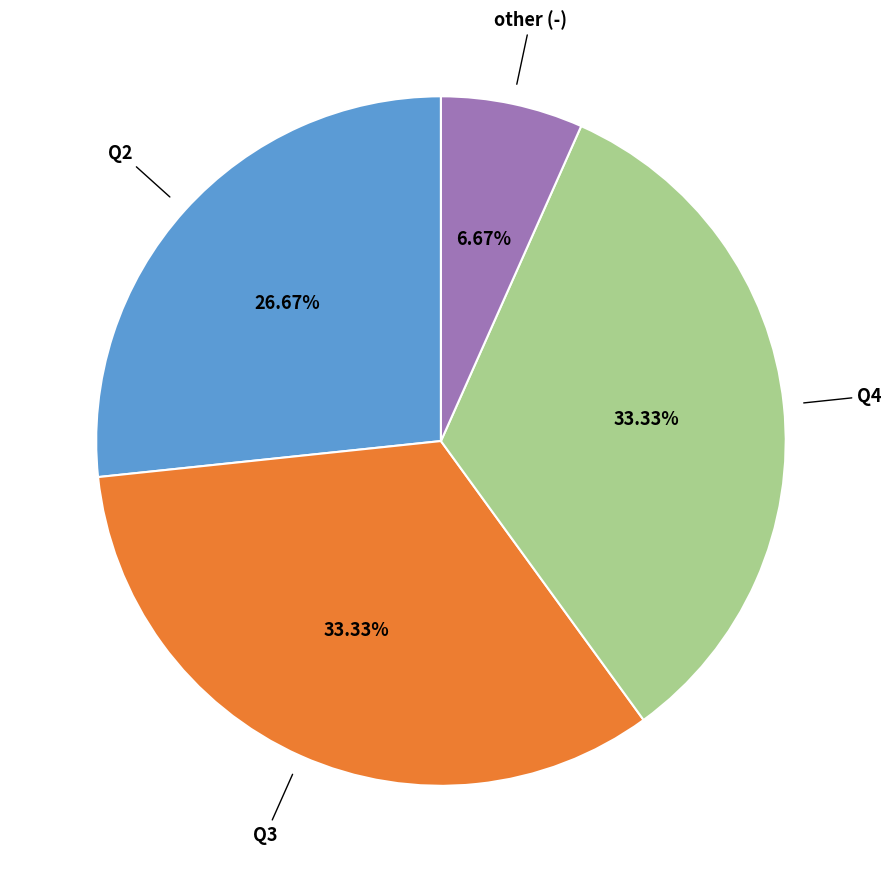

Is the sum of Q2 and Q4 greater than half?

Yes